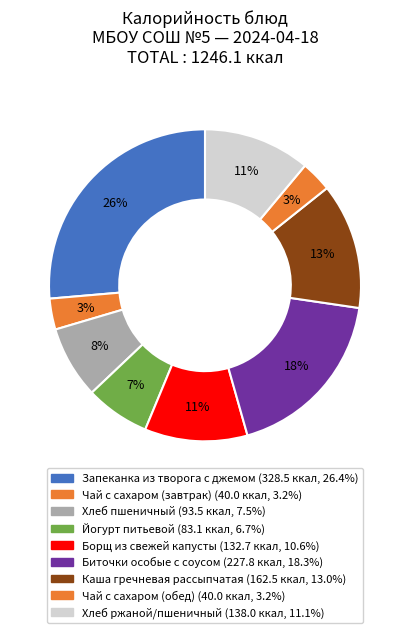

To the nearest percent, what portion does Йогурт питьевой represent?

7%